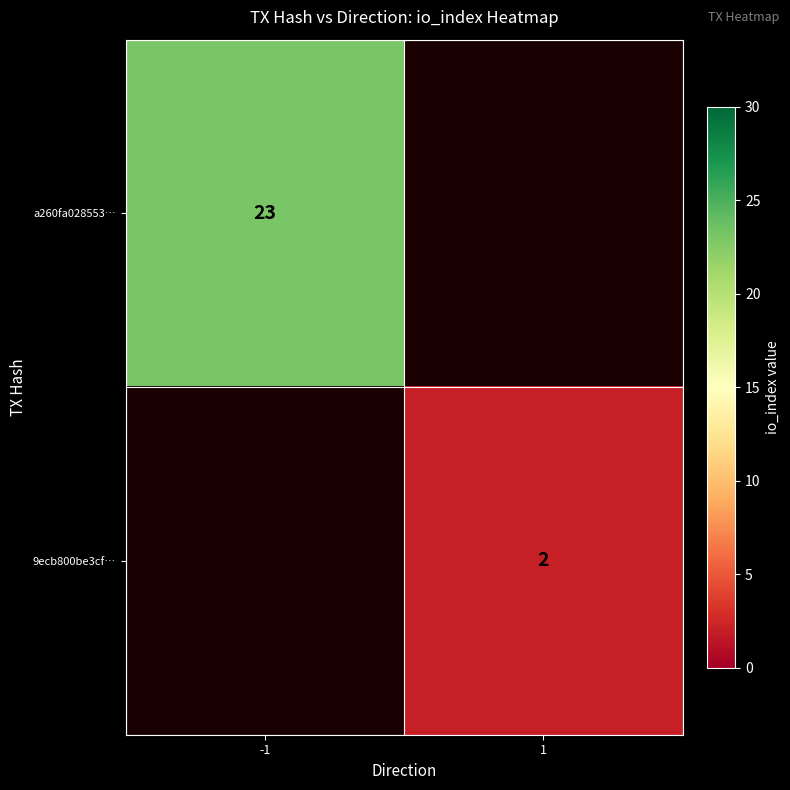

Which category has the highest value across all series?

-1